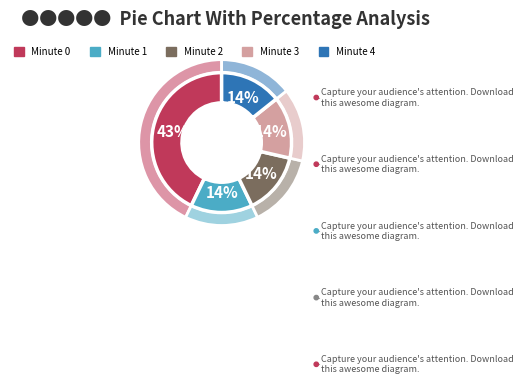

Approximately how many times larger is the value at Minute 0 compared to Minute 2?

3.0